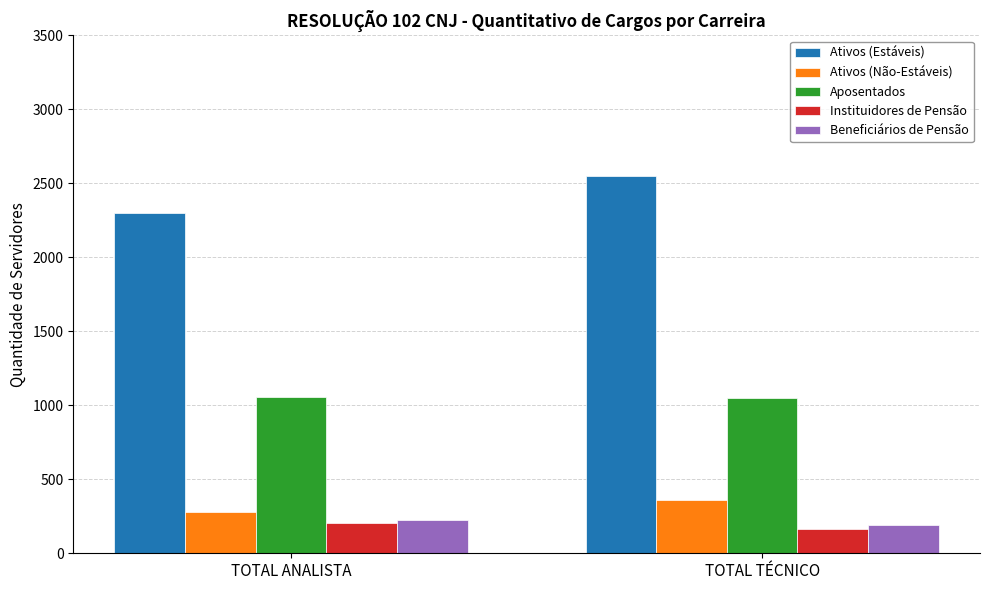

What is the sum of all Instituidores de Pensão values?

366